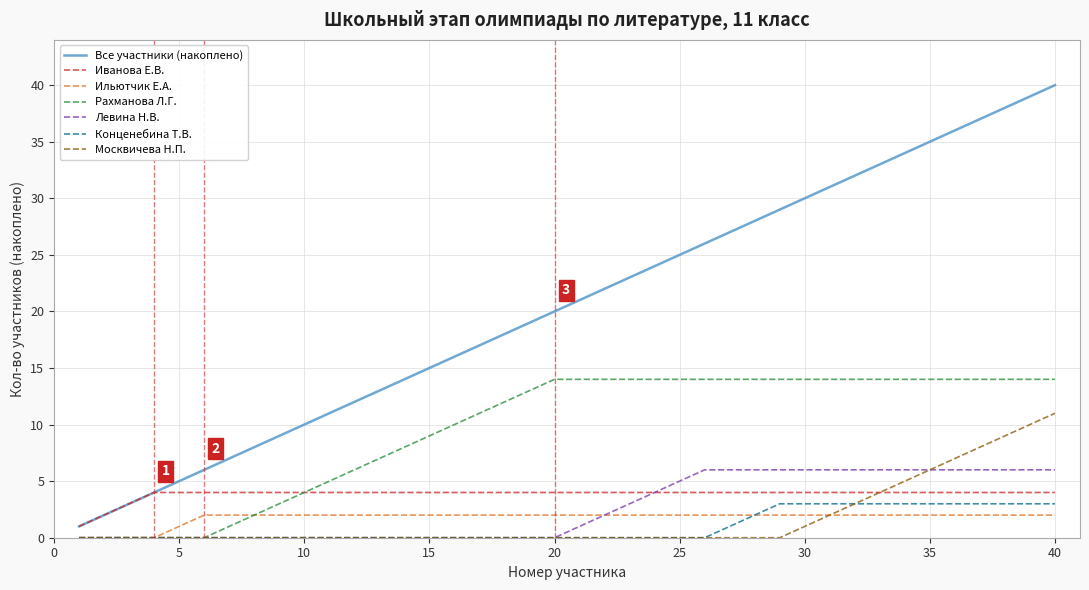

What is the maximum value for Левина Н.В.?

6